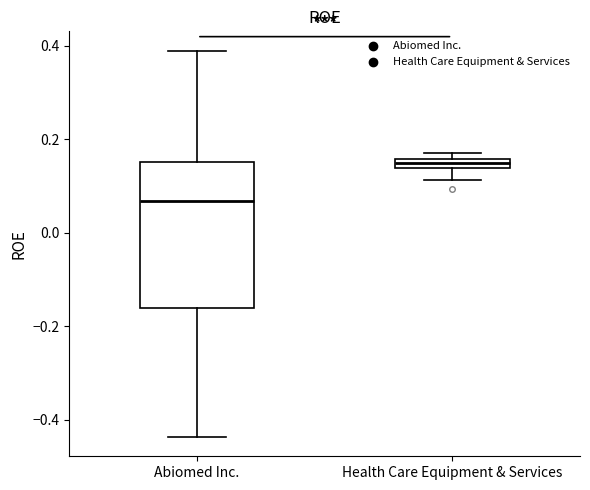

Which box's median line is the lowest?

Abiomed Inc.